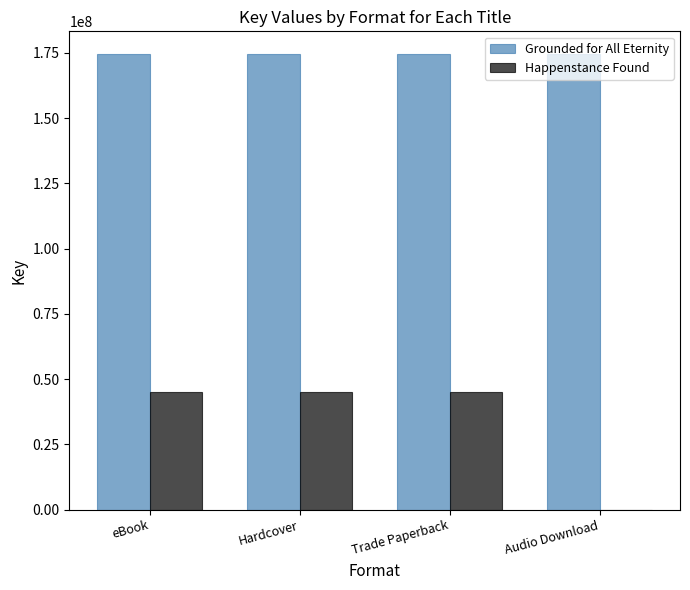

Reading left to right, list all the values displayed in this chart.

Grounded for All Eternity: 174542209	174542209	174542209	174542209
Happenstance Found: 45156450	45156450	45156450	0